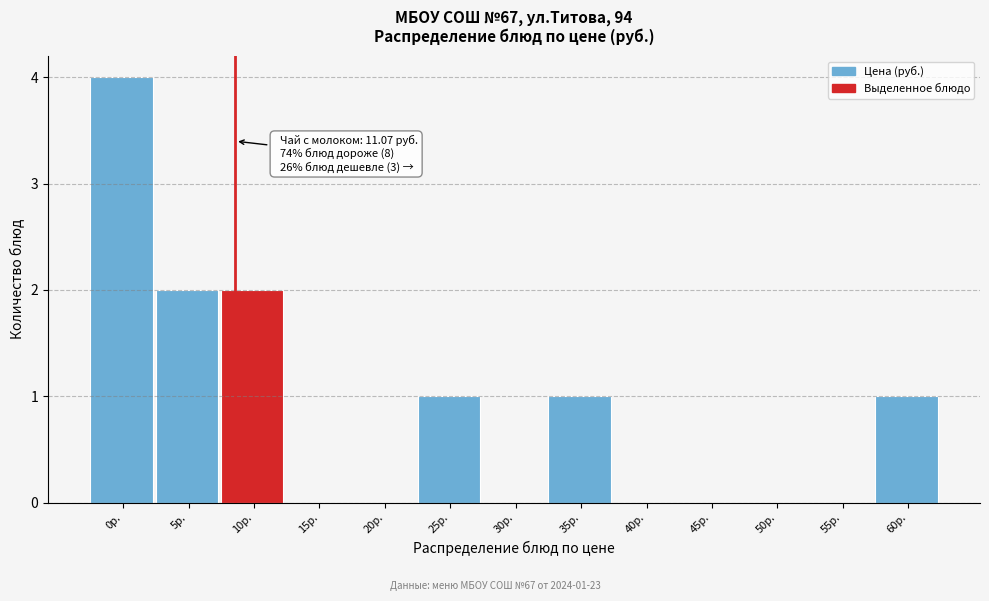

Reading left to right, what are all the values shown in this chart?

0р.=4	5р.=2	10р.=2	15р.=0	20р.=0	25р.=1	30р.=0	35р.=1	40р.=0	45р.=0	50р.=0	55р.=0	60р.=1